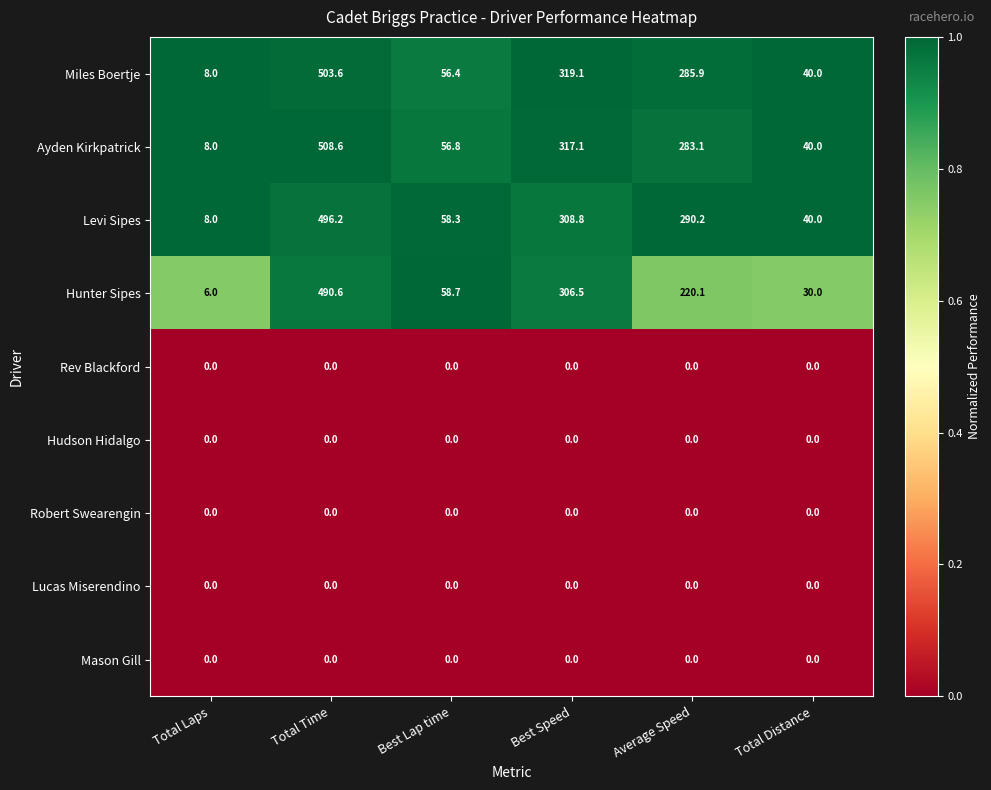

What is the spread (max minus min) of values at Total Distance?

40.0